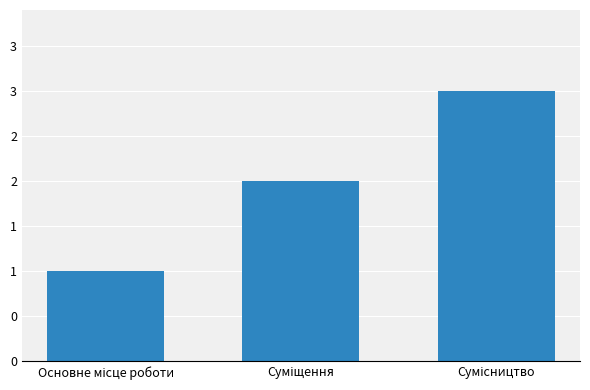

Rank the categories by value from highest to lowest.

Сумісництво, Суміщення, Основне місце роботи